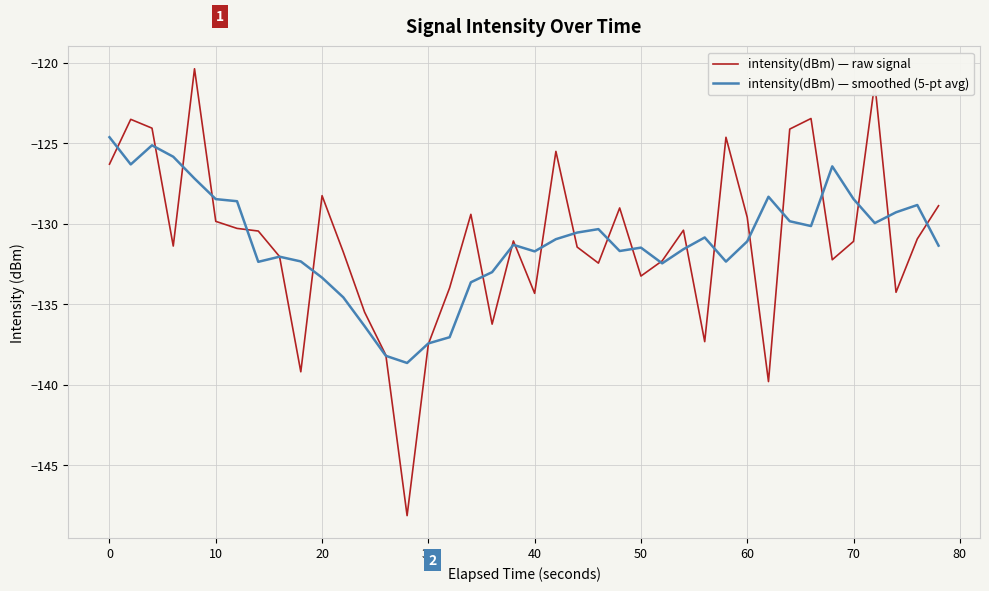

Which series has the largest range (max minus min)?

intensity(dBm) — raw signal